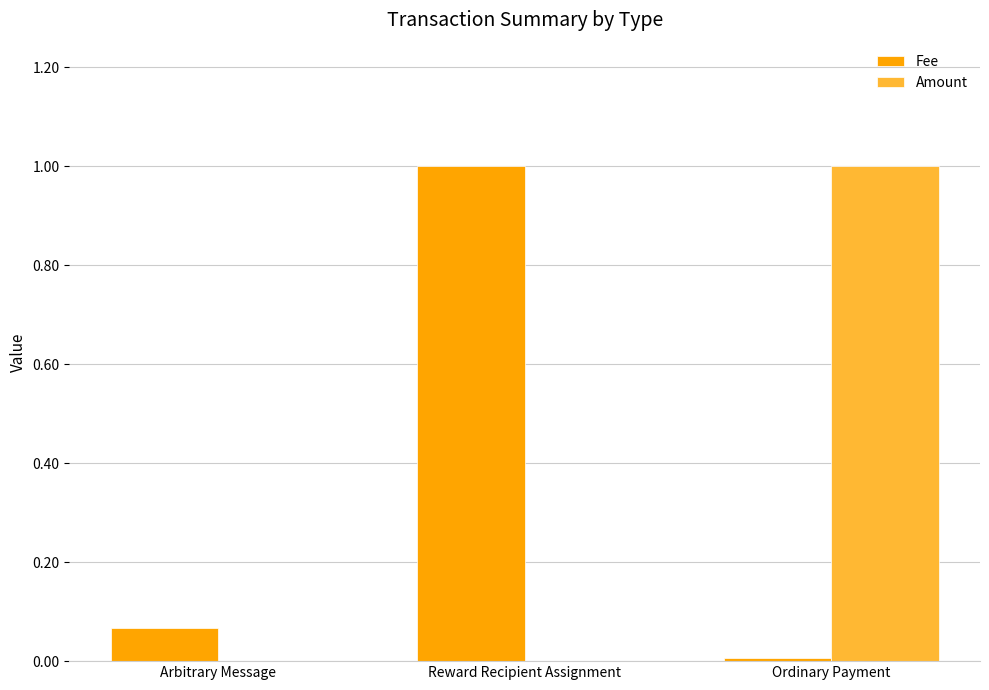

Is the value of Fee at Arbitrary Message greater than the value of Amount at Arbitrary Message?

Yes